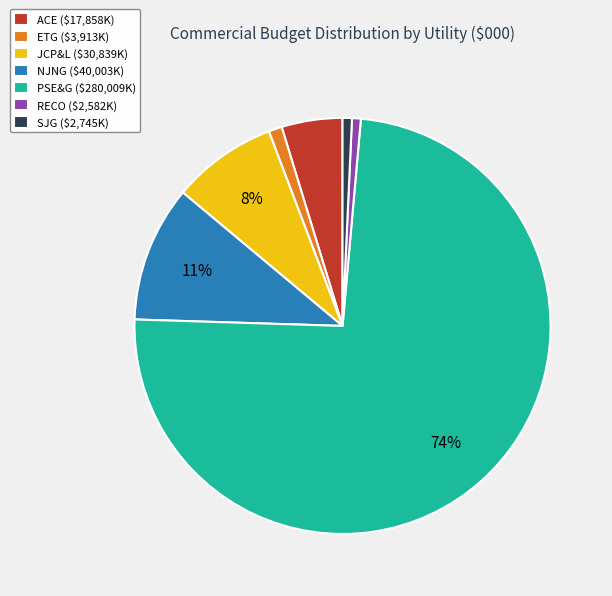

True or false: NJNG accounts for 11% of the total.

True